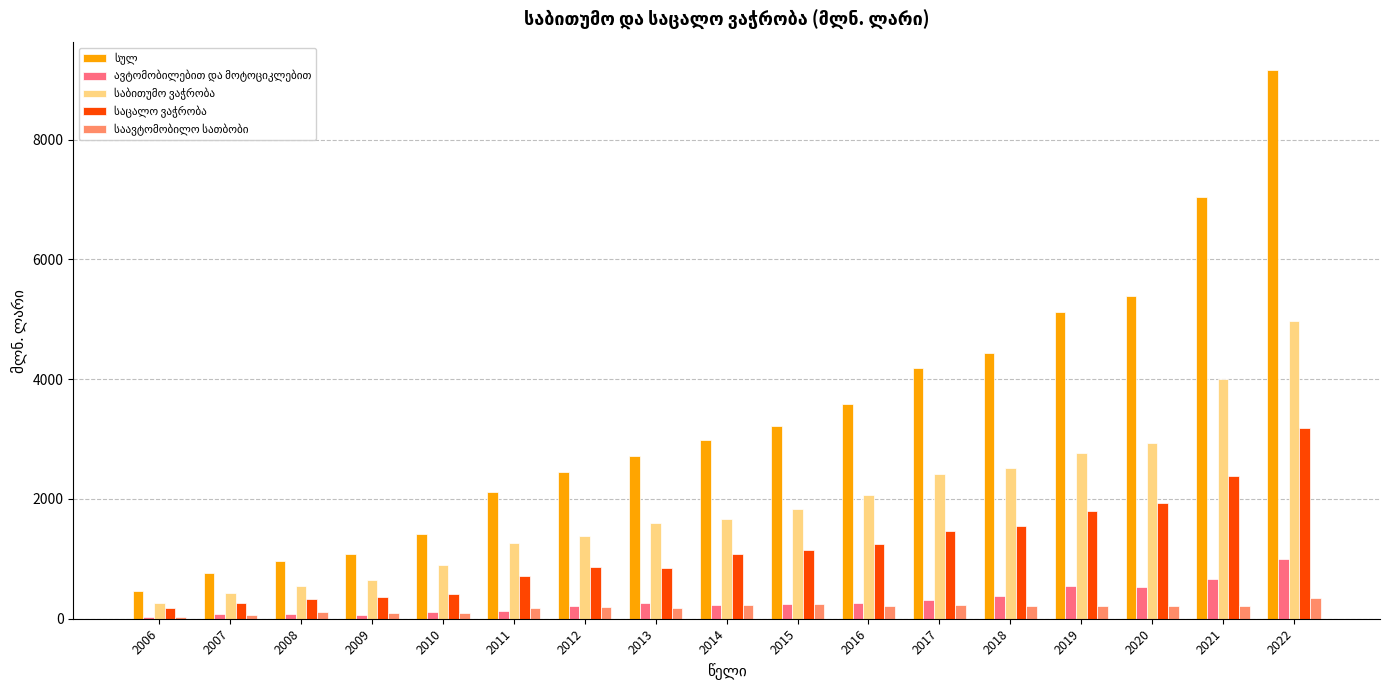

What is the difference between the highest and lowest values at 2020?

5169.4